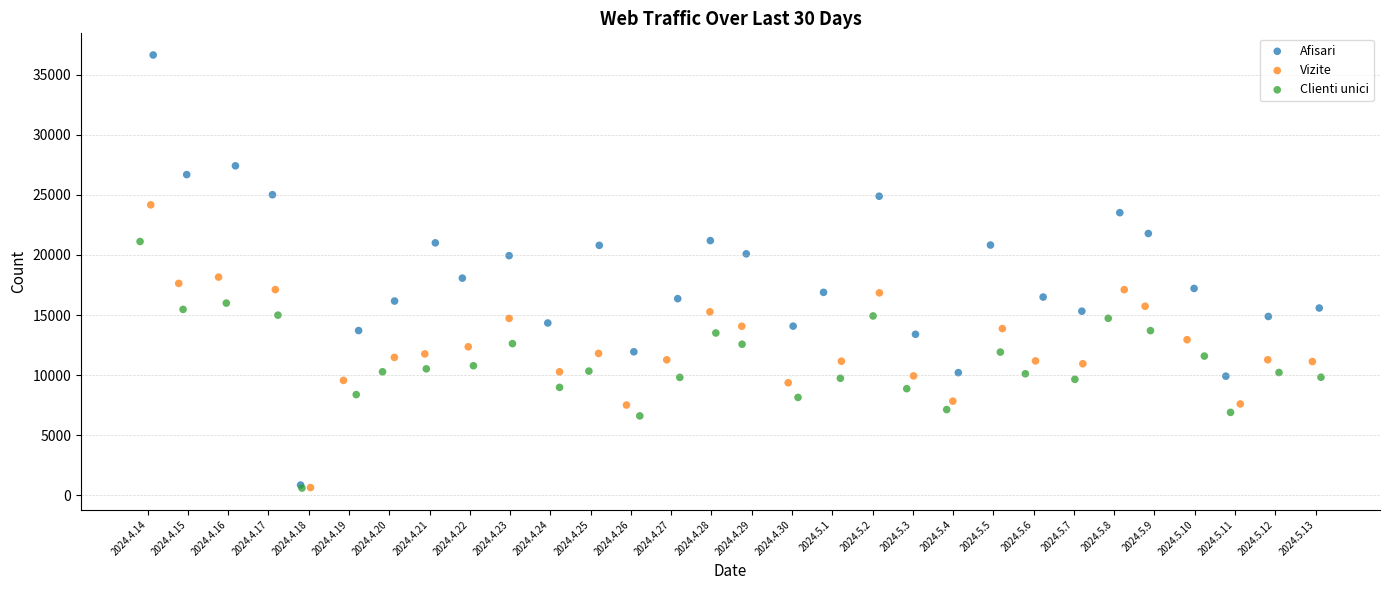

What are all the series names shown in the legend?

Afisari, Vizite, Clienti unici